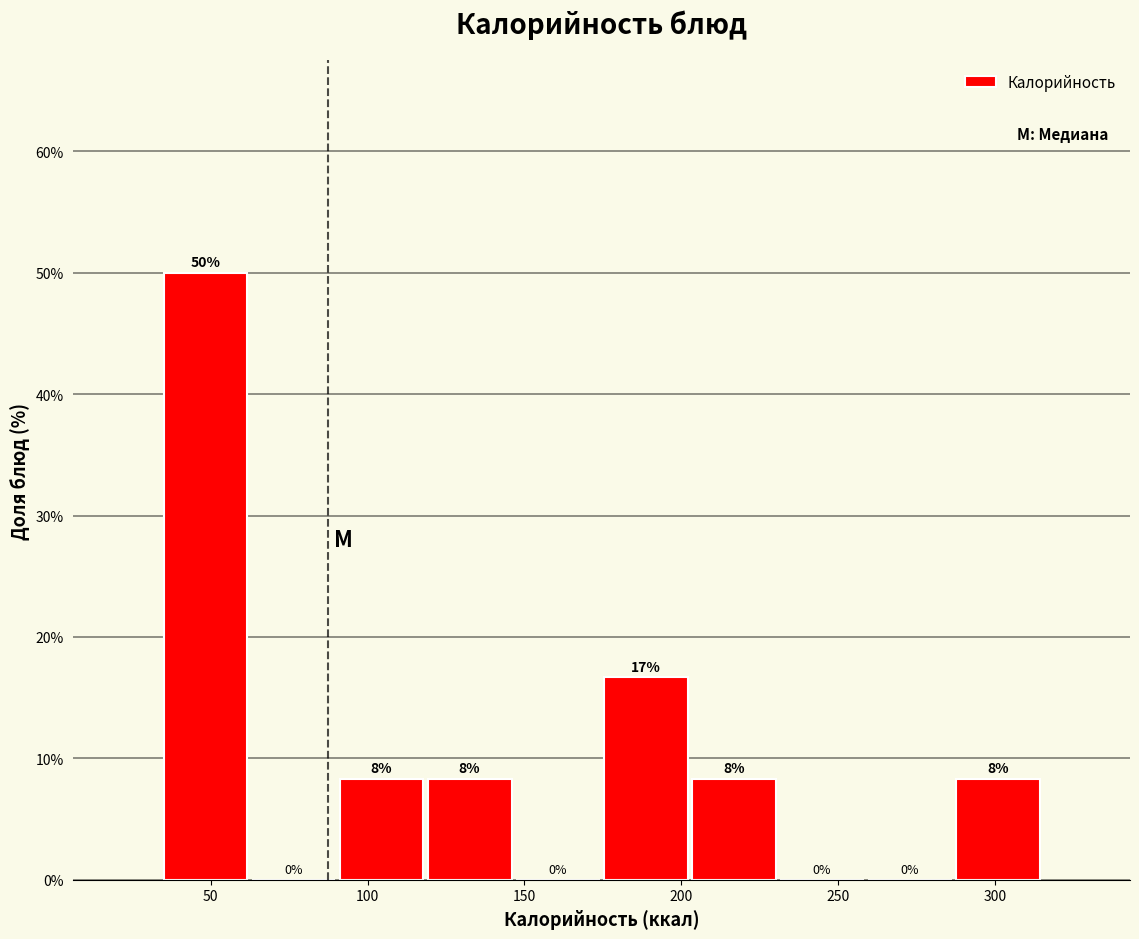

Over which range of the x-axis is the bar tallest?

35 to 60